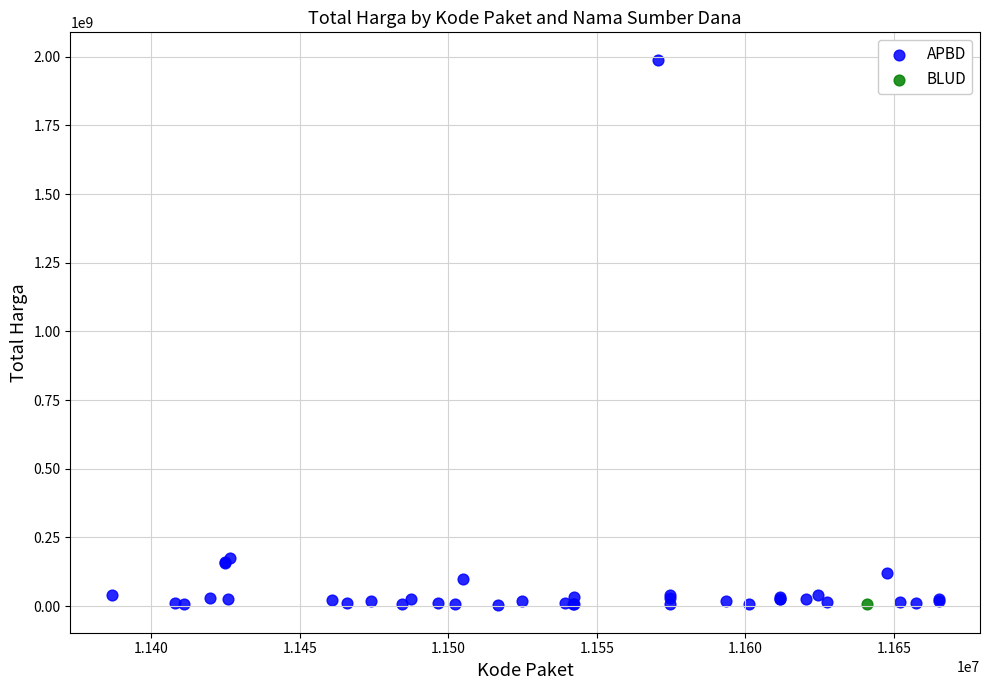

What are all the series names shown in the legend?

APBD, BLUD